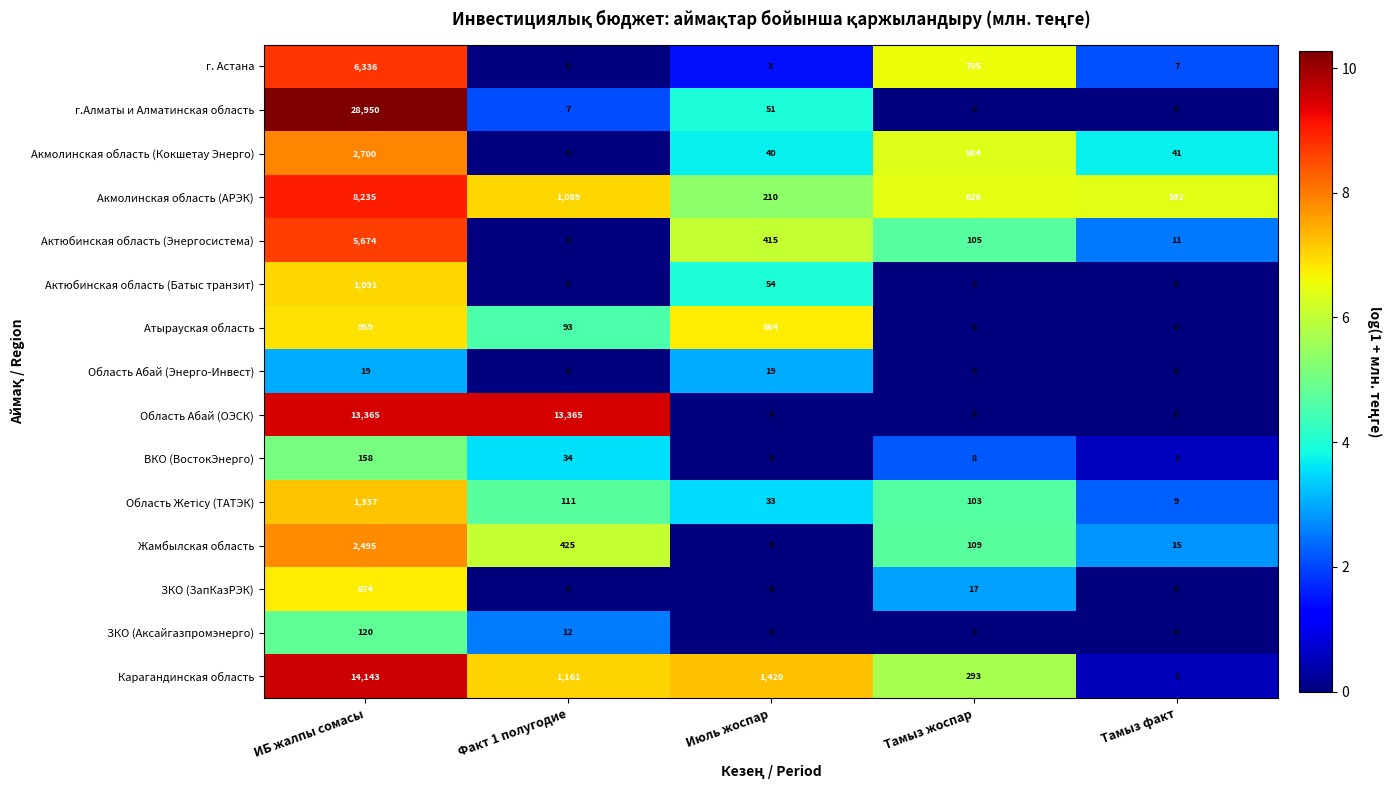

What is the total value across all series at Тамыз факт?

677